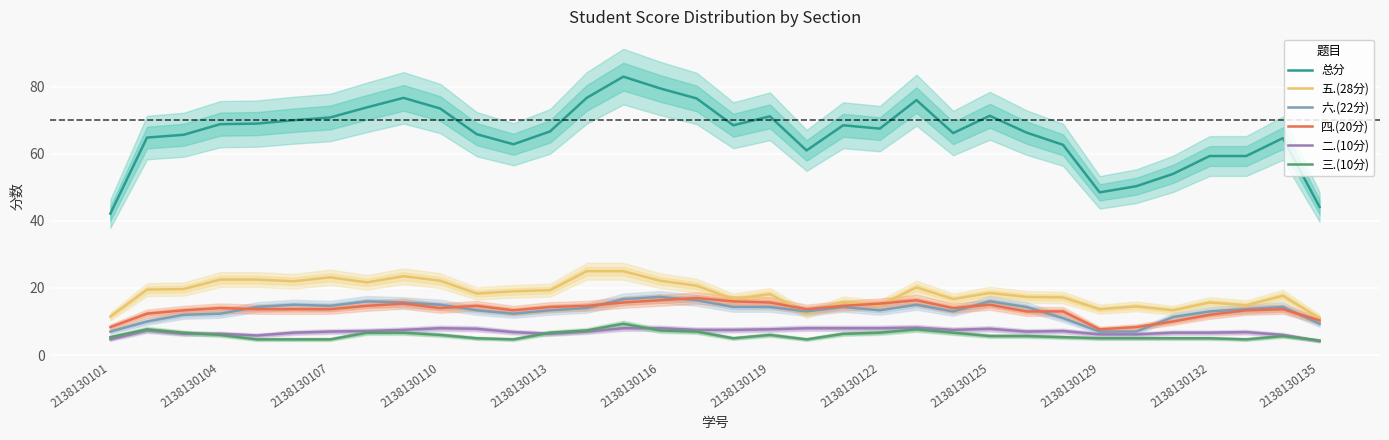

What is the lowest value of the 四.(20分) series?

7.7